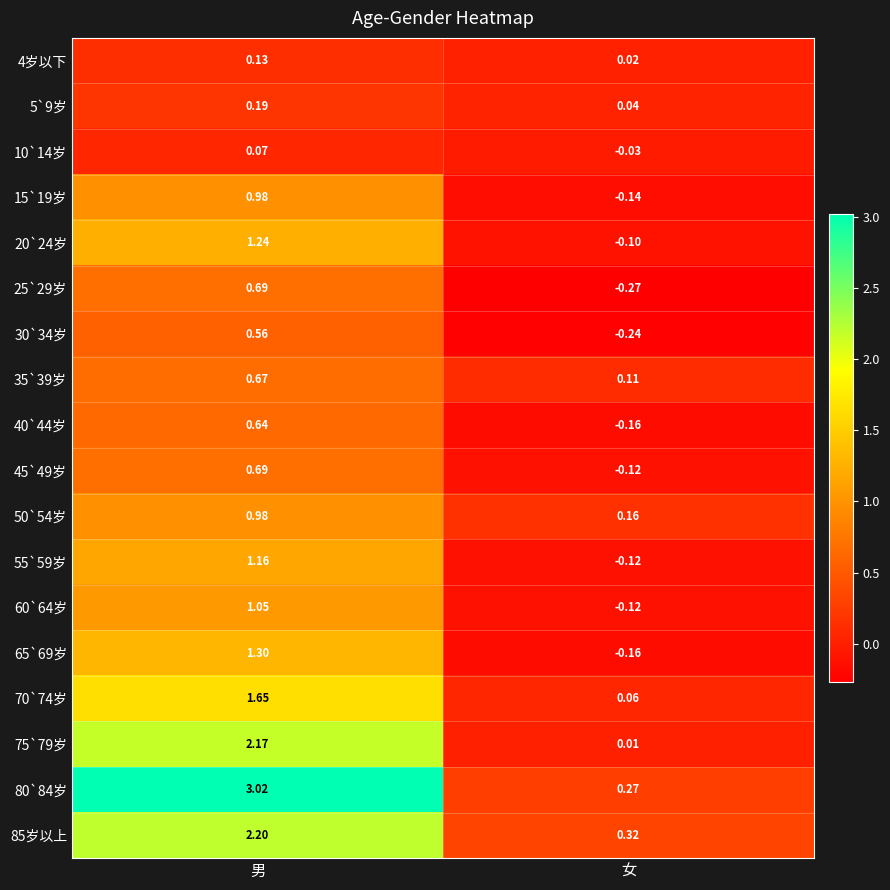

At which category is the sum across all series the highest?

男